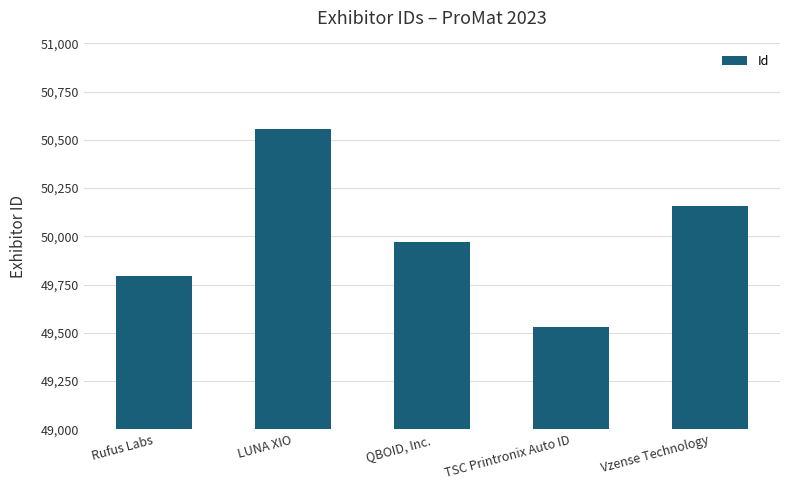

Approximately how many times larger is the value at QBOID, Inc. compared to TSC Printronix Auto ID?

1.0